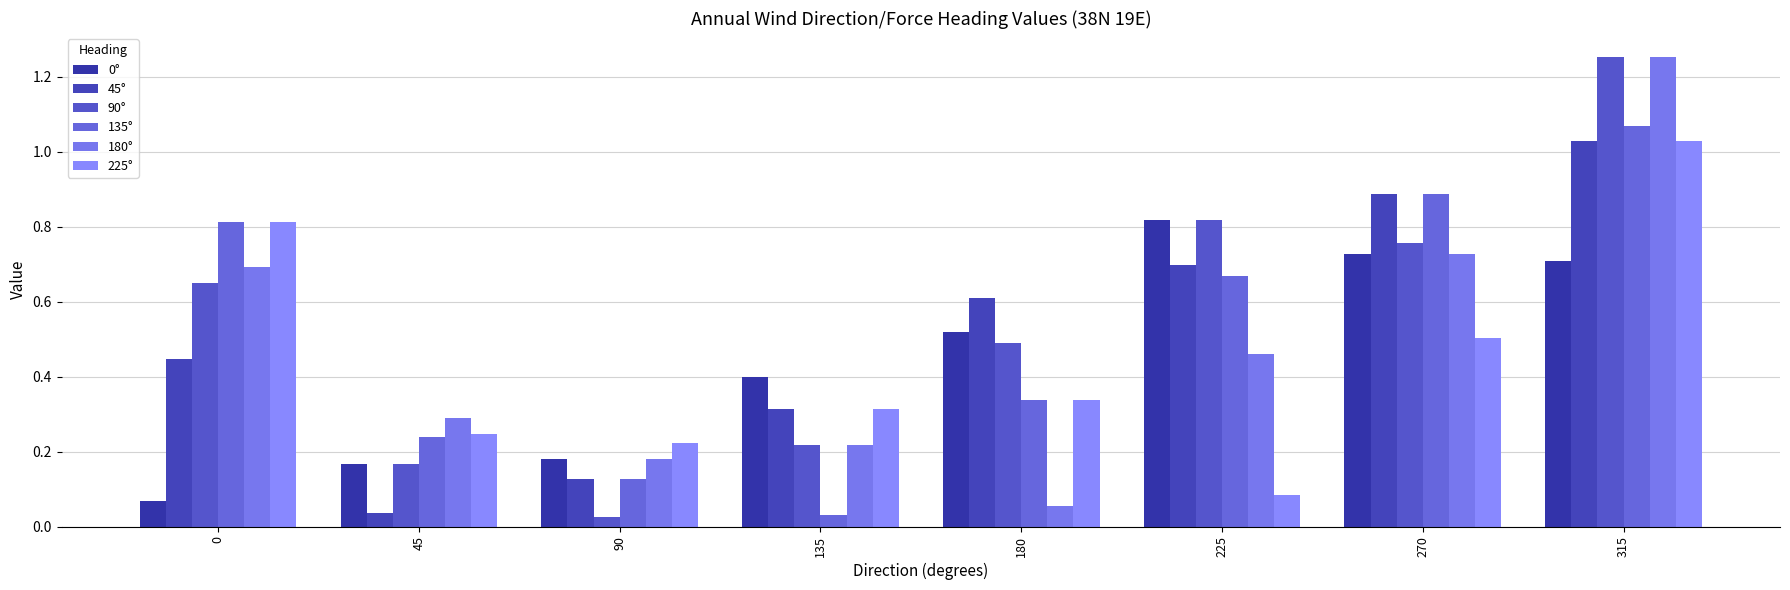

Is it true that 0° equals 1.0 at 315?

False